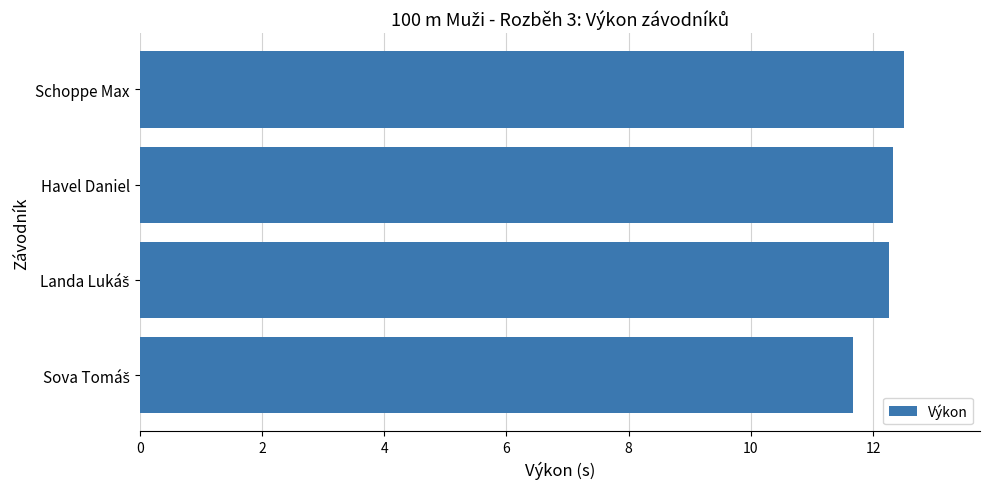

Is it true that the value at Schoppe Max is 12.5?

True